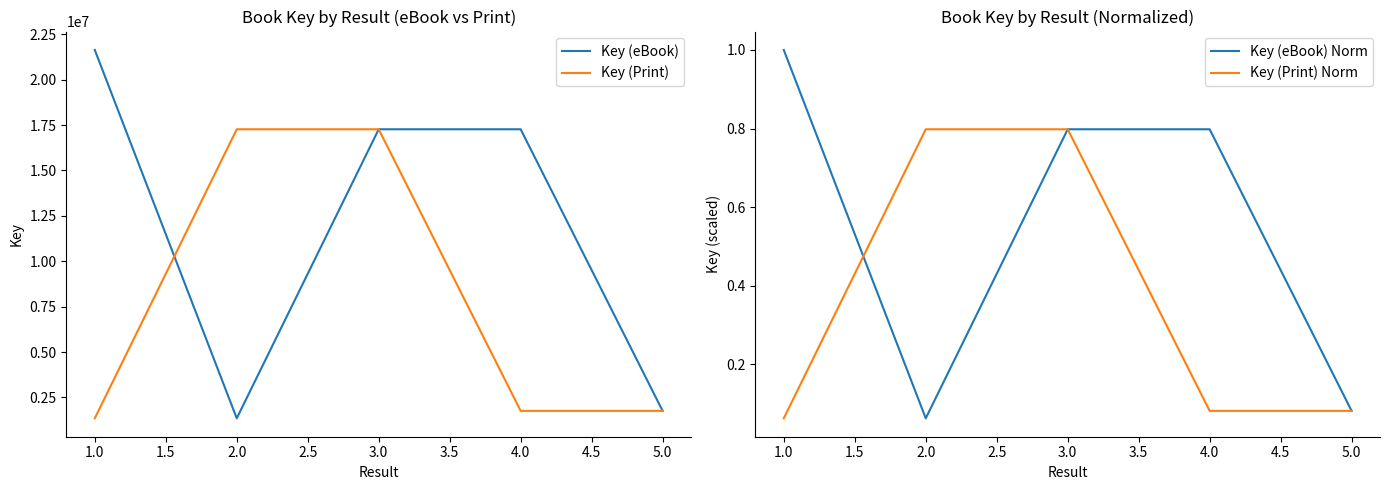

Which series ends up on top after the final intersection of Key (Print) and Key (eBook)?

Key (eBook)